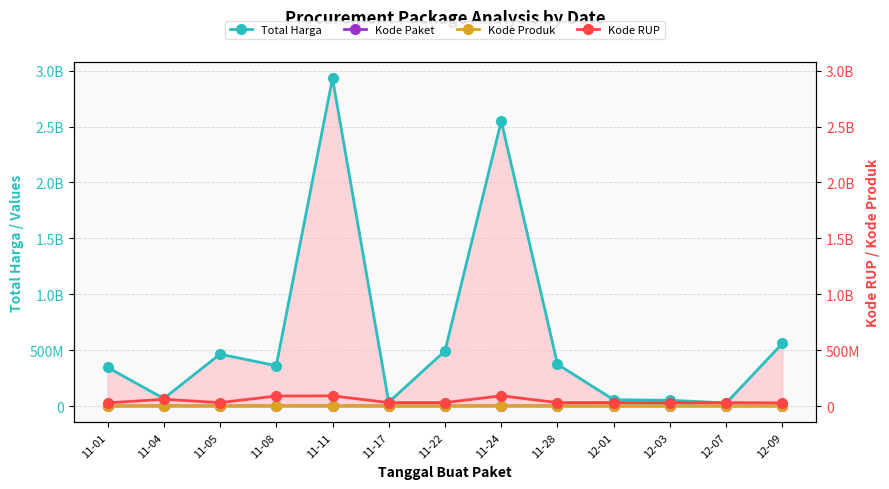

Rank the categories by Total Harga value from lowest to highest.

12-07, 11-17, 12-03, 12-01, 11-04, 11-01, 11-08, 11-28, 11-05, 11-22, 12-09, 11-24, 11-11